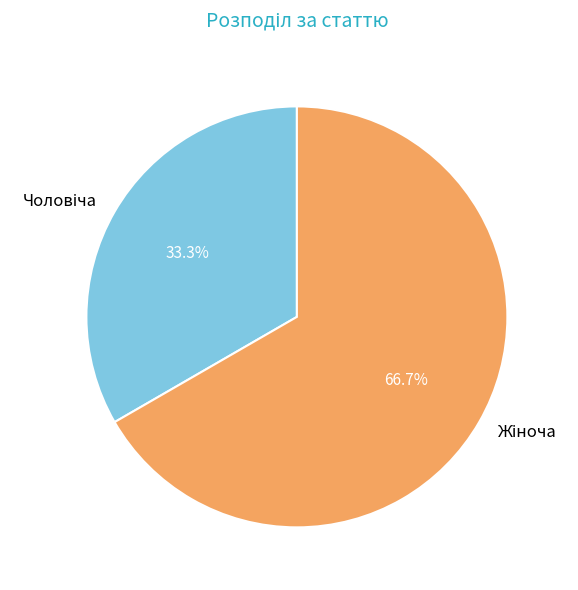

Is there any slice that represents more than half of the pie?

Yes